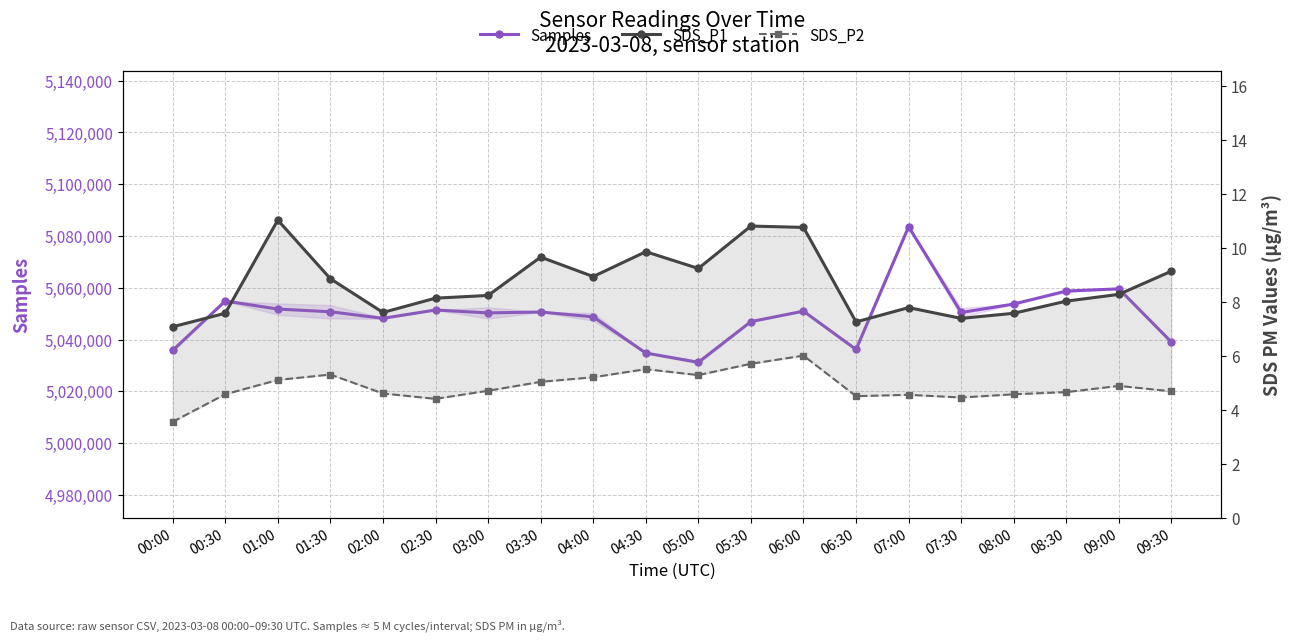

List the series in order of their peak value, highest first.

Samples, SDS_P1, SDS_P2